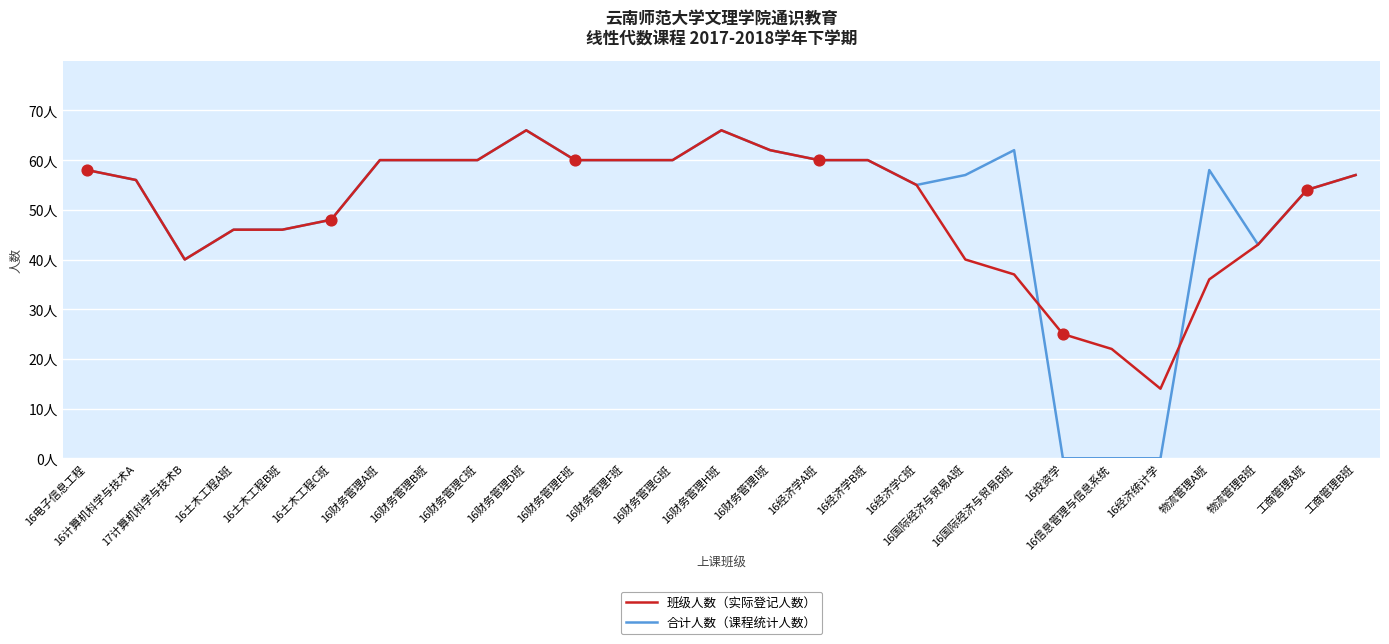

What is the total value across all series at 16财务管理G班?

120